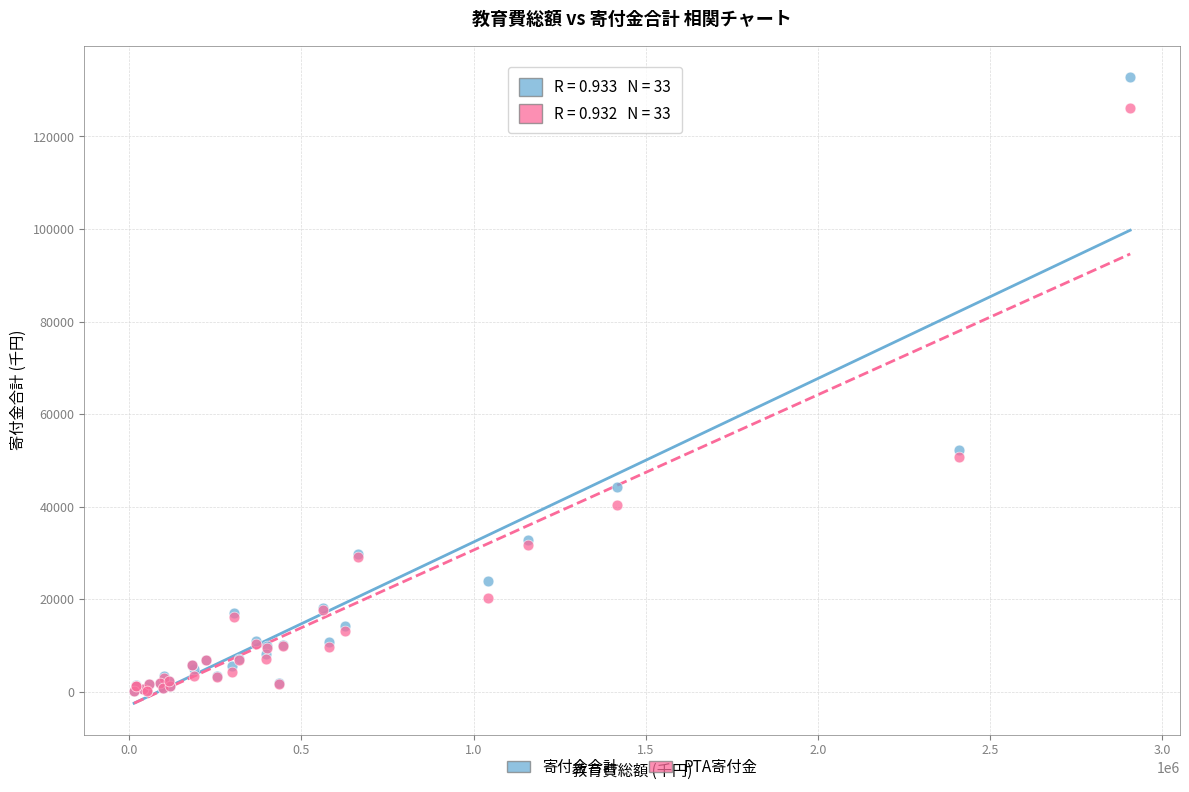

Across all series, what Y value is closest to 66462?

52294